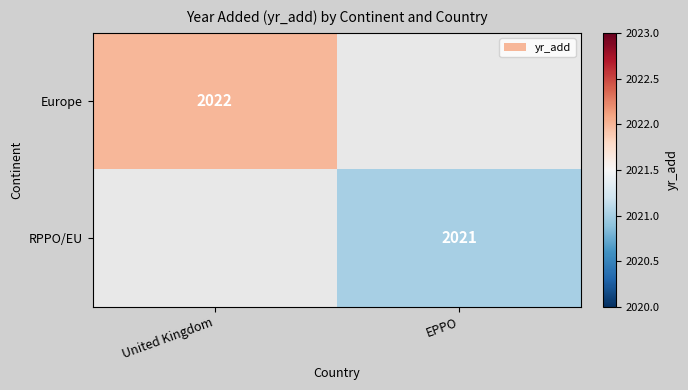

The Europe series shows 3395.0 at United Kingdom. True or false?

False